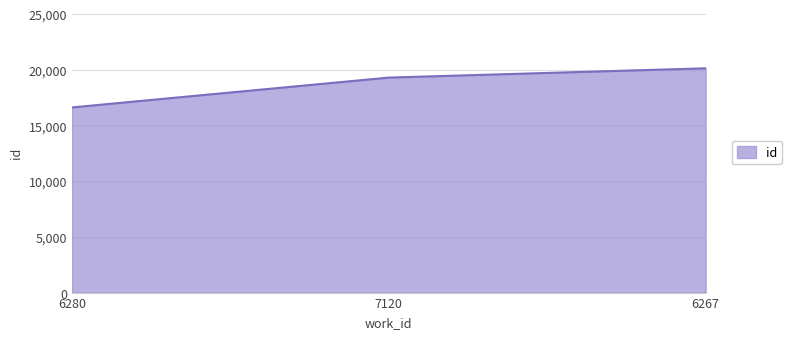

Which label corresponds to the largest value in the chart?

6267